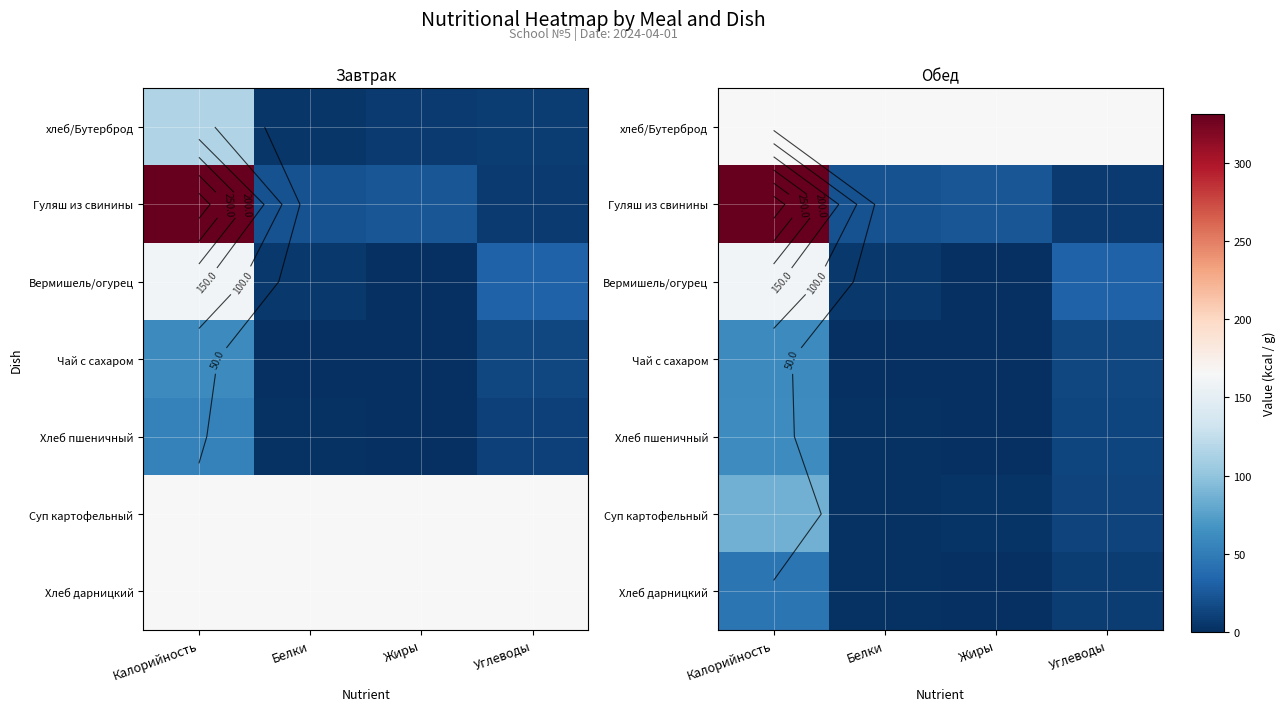

Which label corresponds to the largest value in the chart?

Калорийность